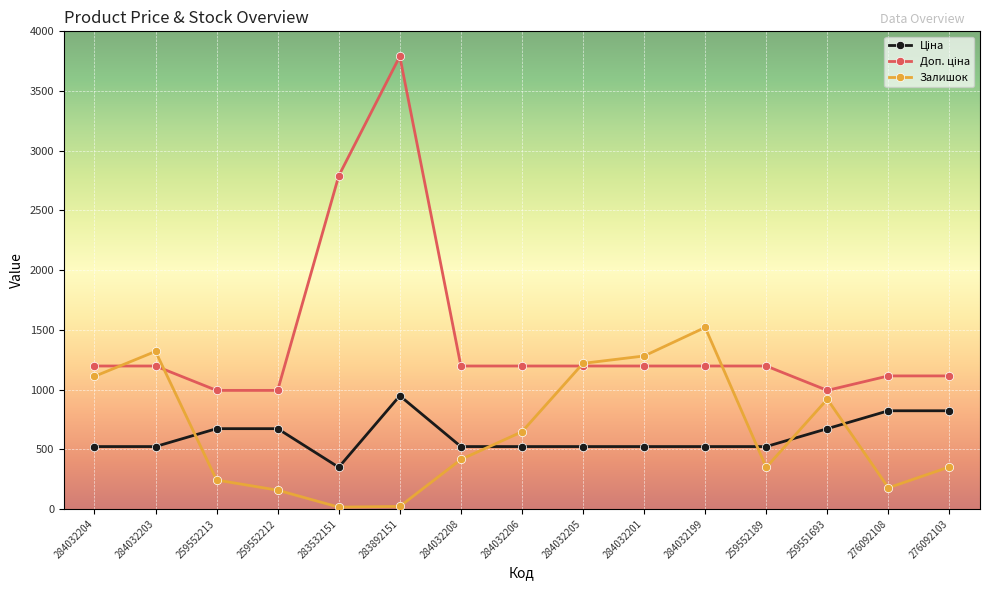

What is the greatest value displayed?

3790.3